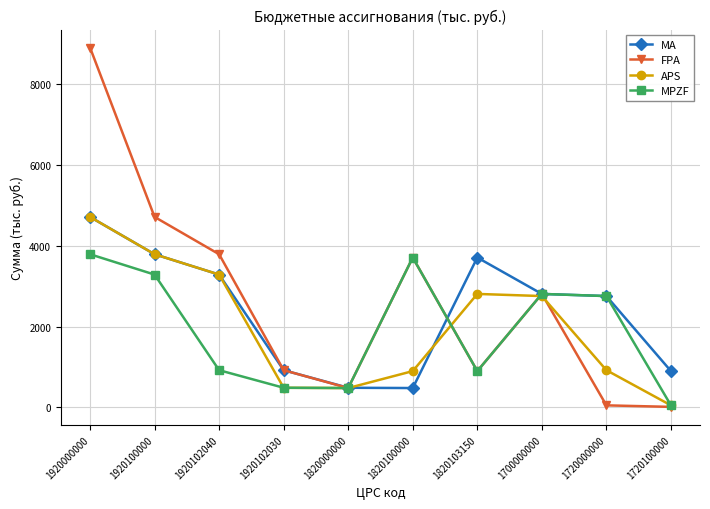

How many lines are shown in the chart?

4